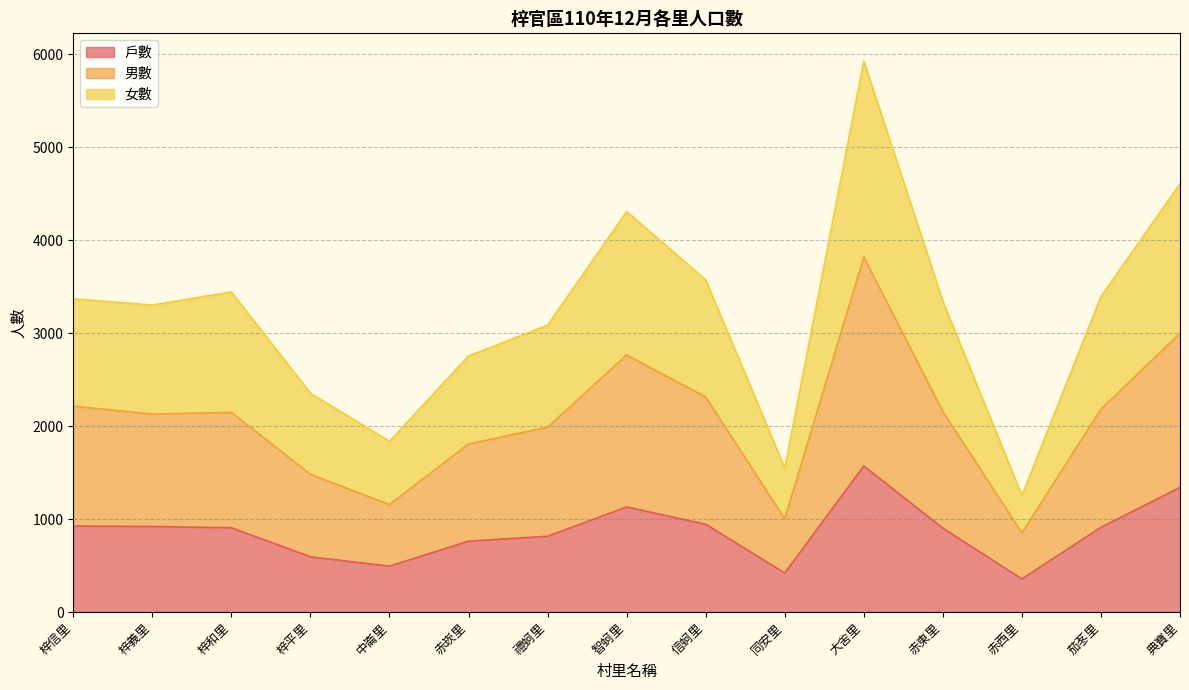

What is the total value across all series at 同安里?

1549